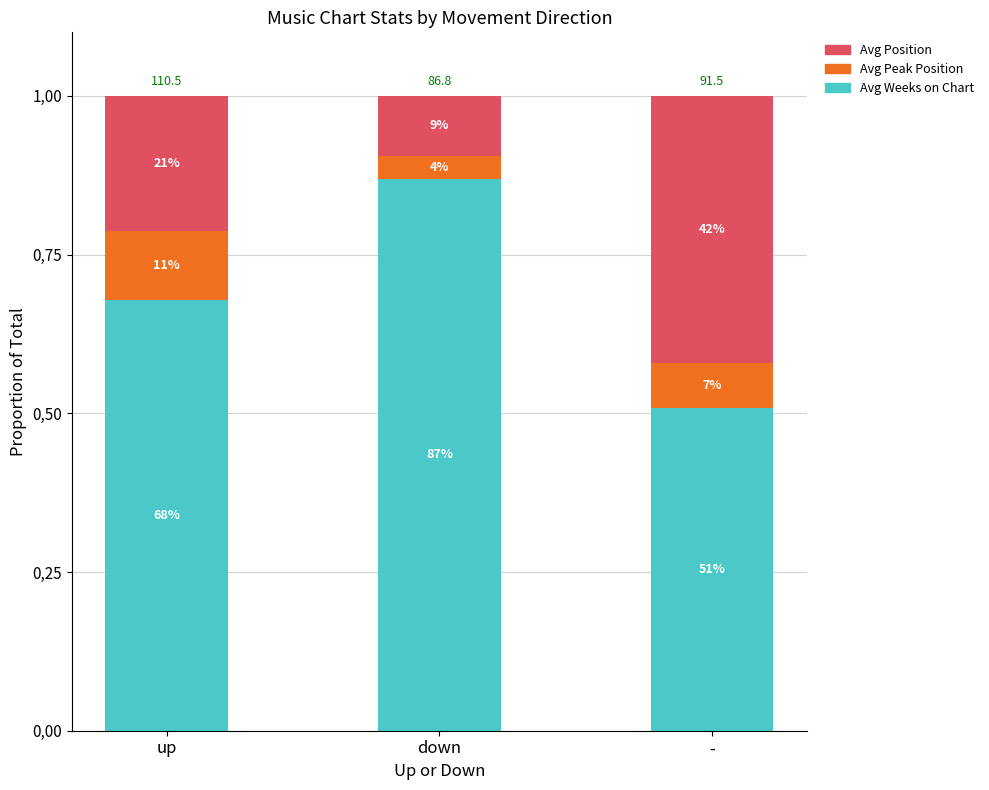

What are all the series names shown in the legend?

Avg Position, Avg Peak Position, Avg Weeks on Chart